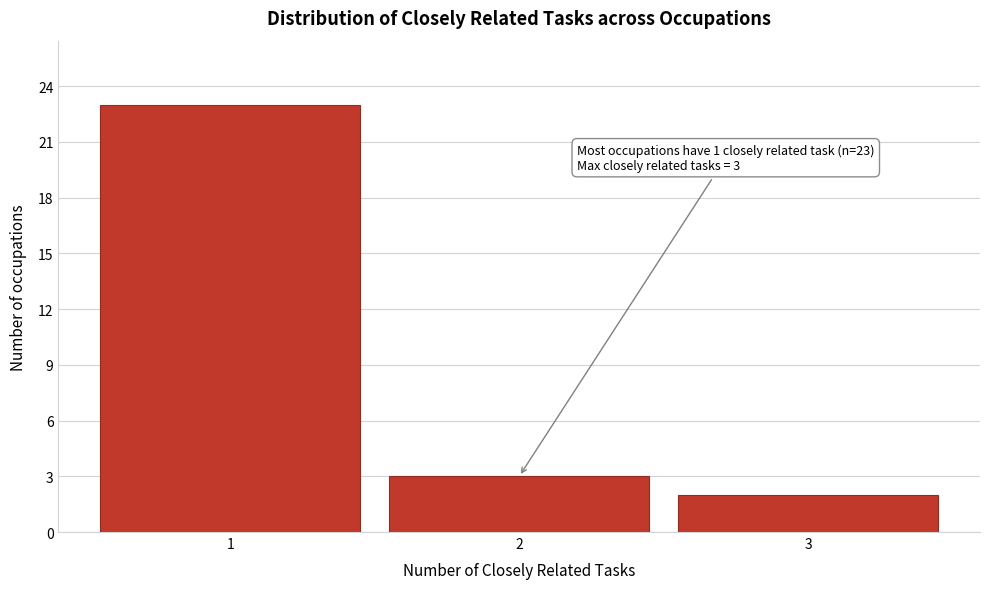

Reading right to left, what are all the values shown in this chart?

2	3	23